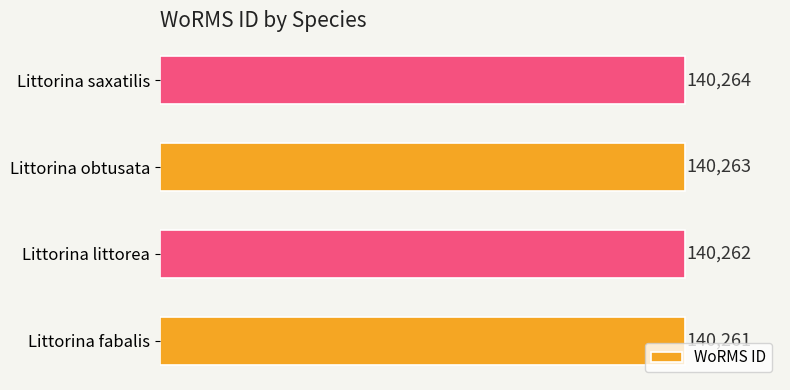

How many data points are less than 140263?

2